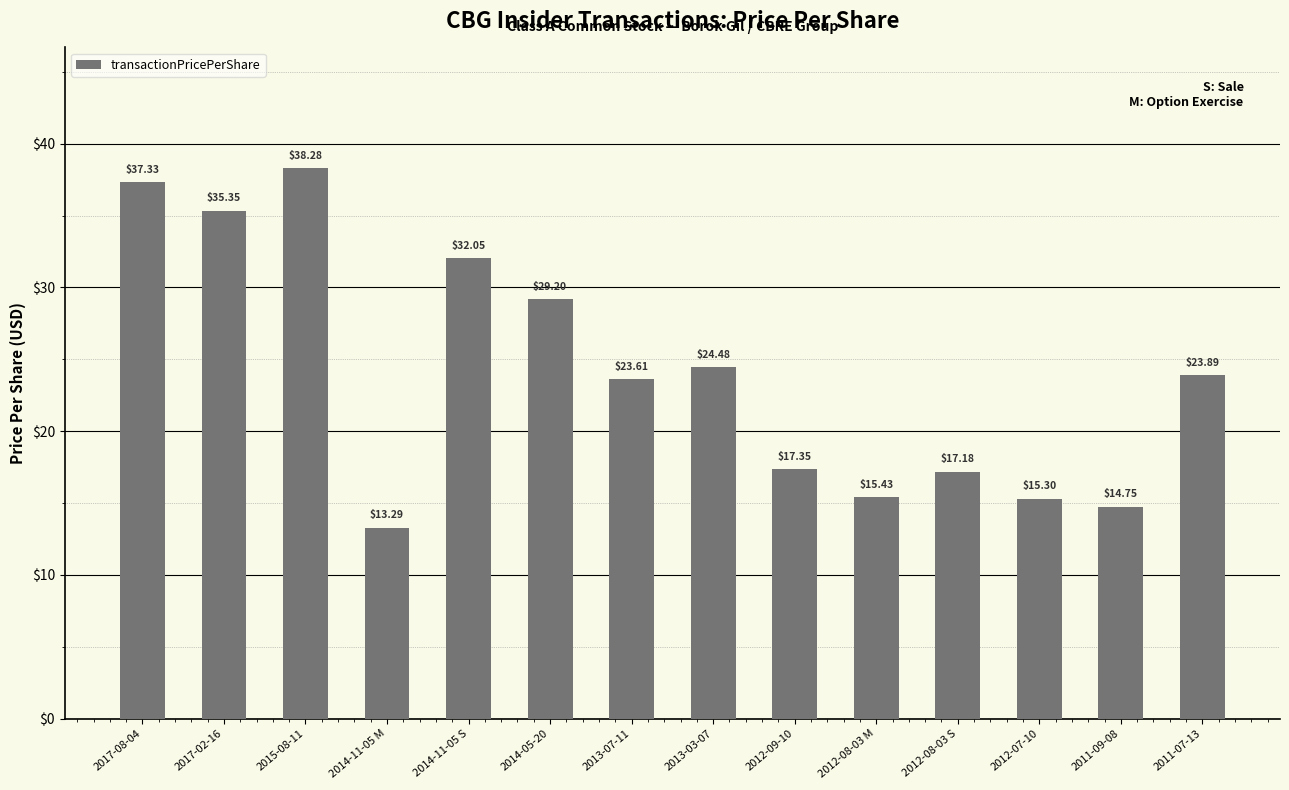

At which label does the data first exceed 23?

2017-08-04